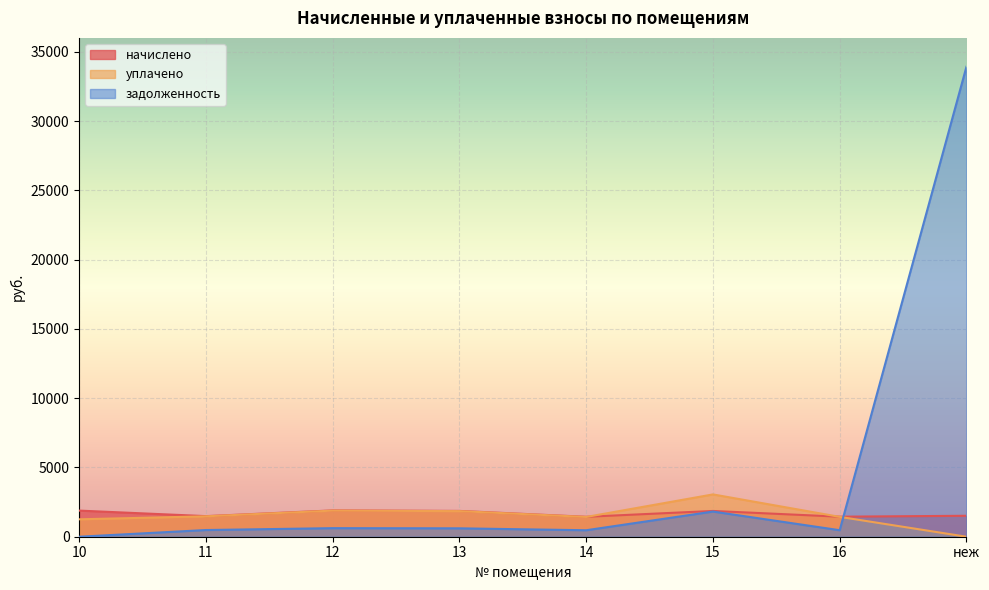

What is the difference between the maximum and minimum values in the задолженность series?

33916.6